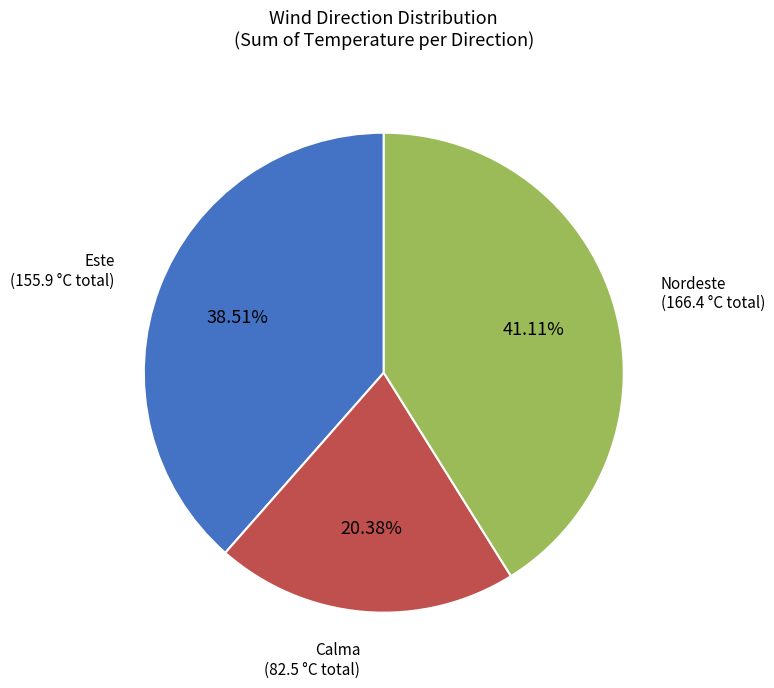

What is the total percentage of Este and Nordeste?

79.6%